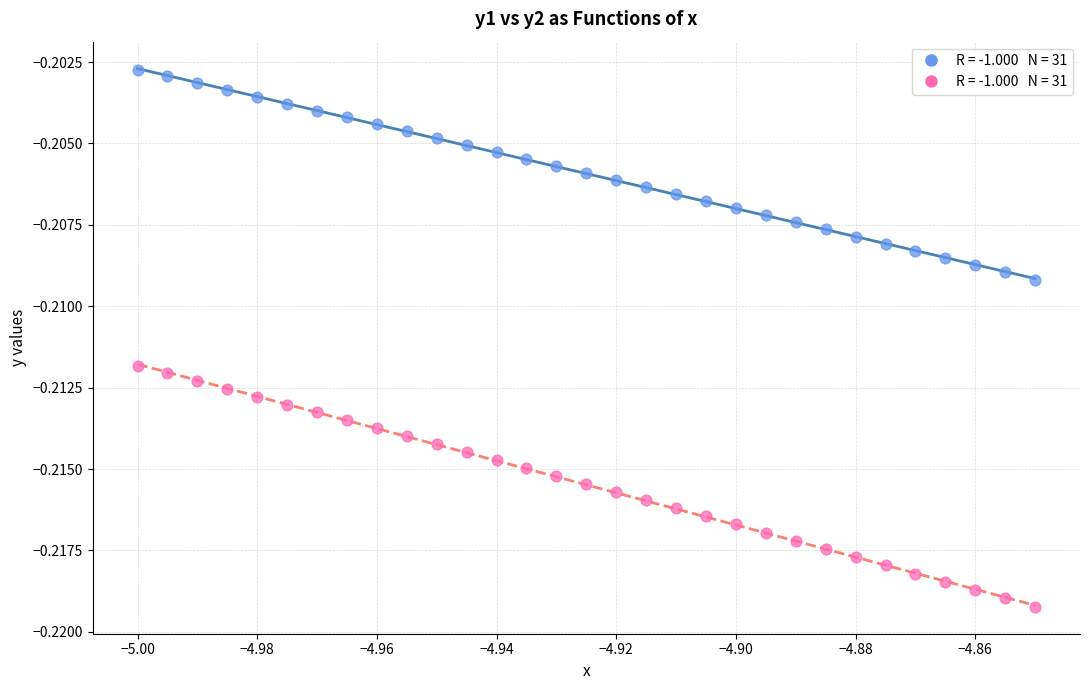

How many points are shown in the scatter plot?

62